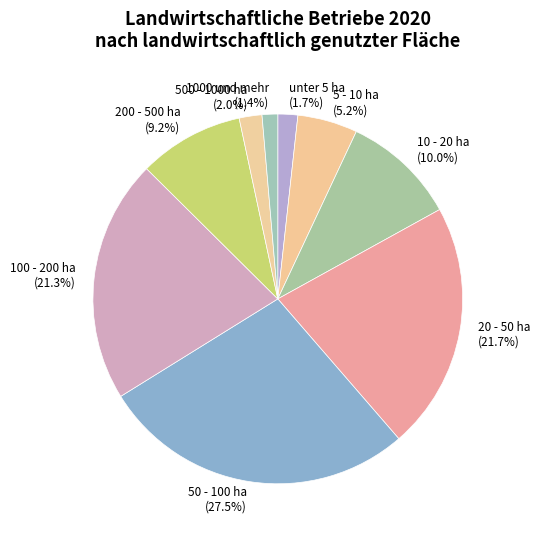

To the nearest percent, what percentage of the pie is 100 - 200 ha?

21%